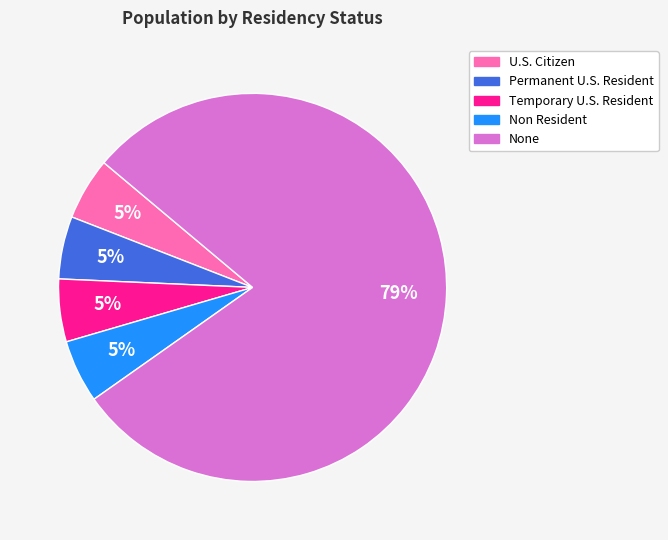

Do Temporary U.S. Resident and U.S. Citizen together represent more than half of the pie?

No